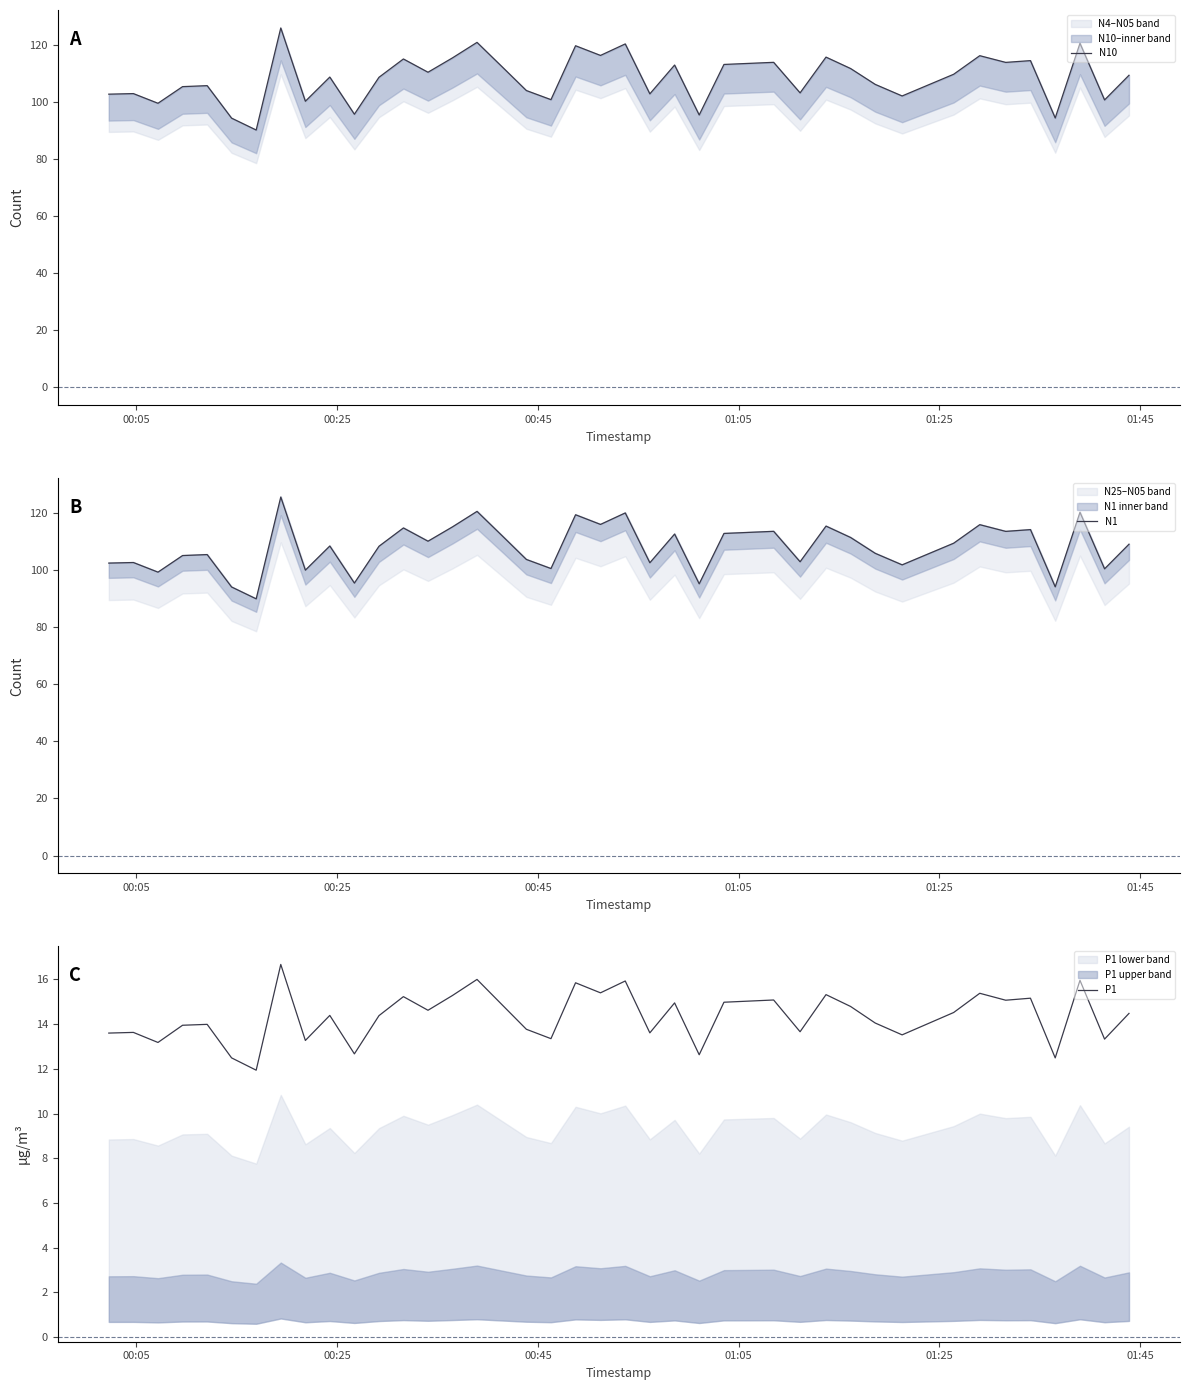

What is the highest value of the N1 series?

125.5